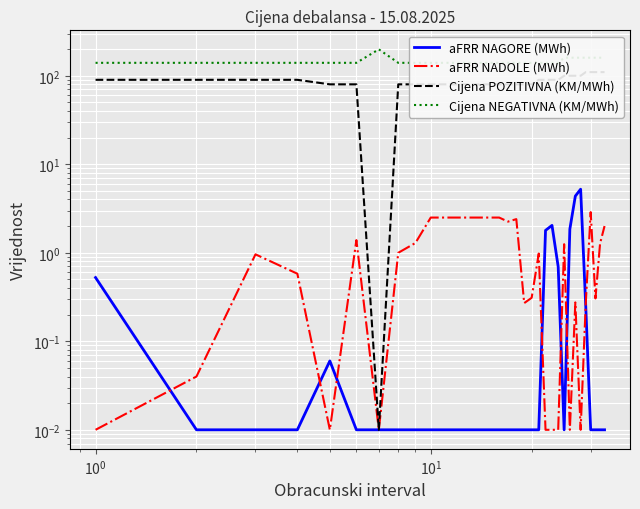

Which series has the largest total across all categories?

Cijena NEGATIVNA (KM/MWh)